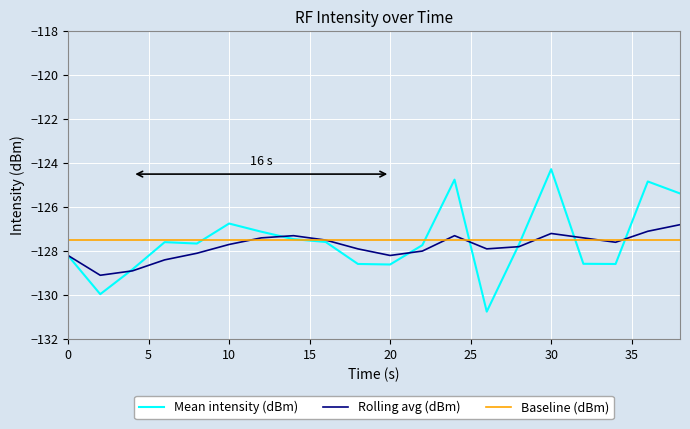

Which series has the largest range (max minus min)?

Mean intensity (dBm)